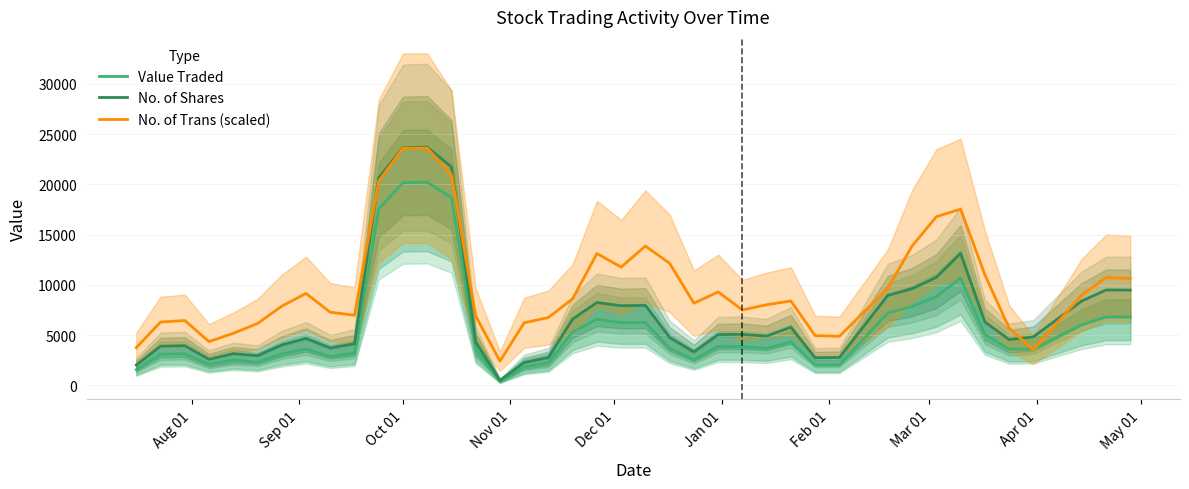

Reading left to right, what are all the values shown in this chart?

Value Traded: 1556.8	3088.5	3130.5	2087.8	2527.0	2301.5	3116.0	3610.2	2861.2	3197.5	17554.5	20168.8	20219.2	18683.0	3618.0	377.8	1825.5	2239.2	5307.0	6572.0	6241.0	6242.5	3671.8	2562.5	3862.0	3845.5	3681.0	4322.0	2016.5	2027.2	7205.0	7845.0	8821.2	10683.2	5044.0	3592.0	3612.5	6023.0	6799.8	6794.0
No. of Shares: 2015.8	3886.5	3940.0	2579.2	3141.8	2945.8	4011.8	4668.2	3710.2	4140.8	20646.0	23655.2	23714.2	21745.2	4311.0	480.5	2262.8	2758.8	6597.8	8235.8	7917.5	7958.2	4758.0	3320.2	5045.5	5061.2	4889.5	5769.2	2740.0	2767.5	8956.5	9610.8	10743.5	13125.0	6303.5	4550.5	4805.2	8390.5	9486.5	9479.0
No. of Trans (scaled): 3747.2	6295.2	6445.1	4346.7	5171.1	6145.4	7869.1	9143.1	7269.5	6969.7	20309.6	23607.2	23607.2	20984.1	6894.8	2398.2	6220.3	6744.9	8618.5	13115.1	11766.1	13864.5	12140.8	8168.8	9293.0	7494.3	8018.9	8393.7	4946.3	4871.3	9667.7	13864.5	16787.3	17536.7	11016.7	5695.7	3522.3	8993.2	10716.9	10642.0